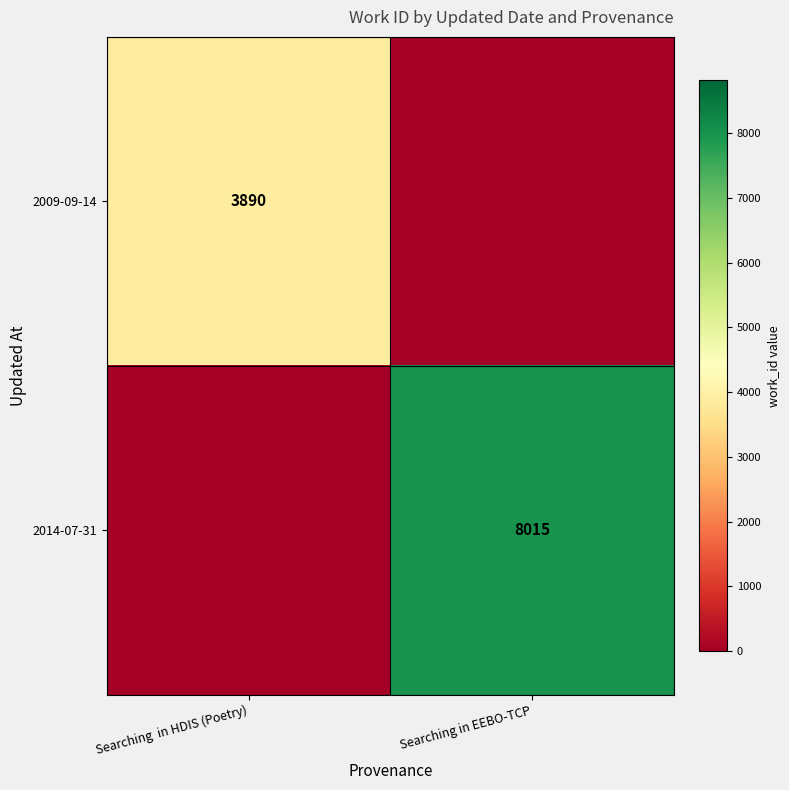

Is it true that 2009-09-14 equals 3890 at Searching  in HDIS (Poetry)?

True